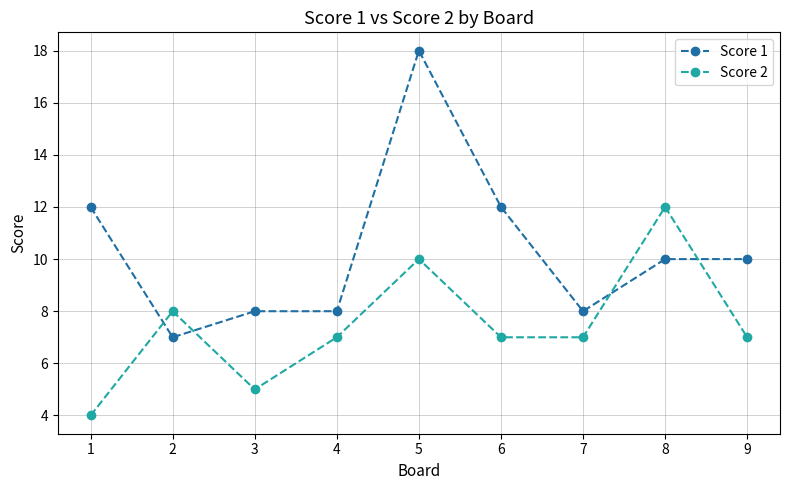

How many values in the Score 1 series are below 10?

4